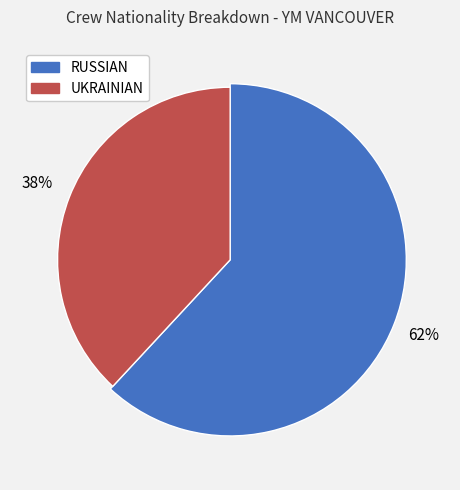

To the nearest percent, what is the combined percentage of UKRAINIAN and RUSSIAN?

100%